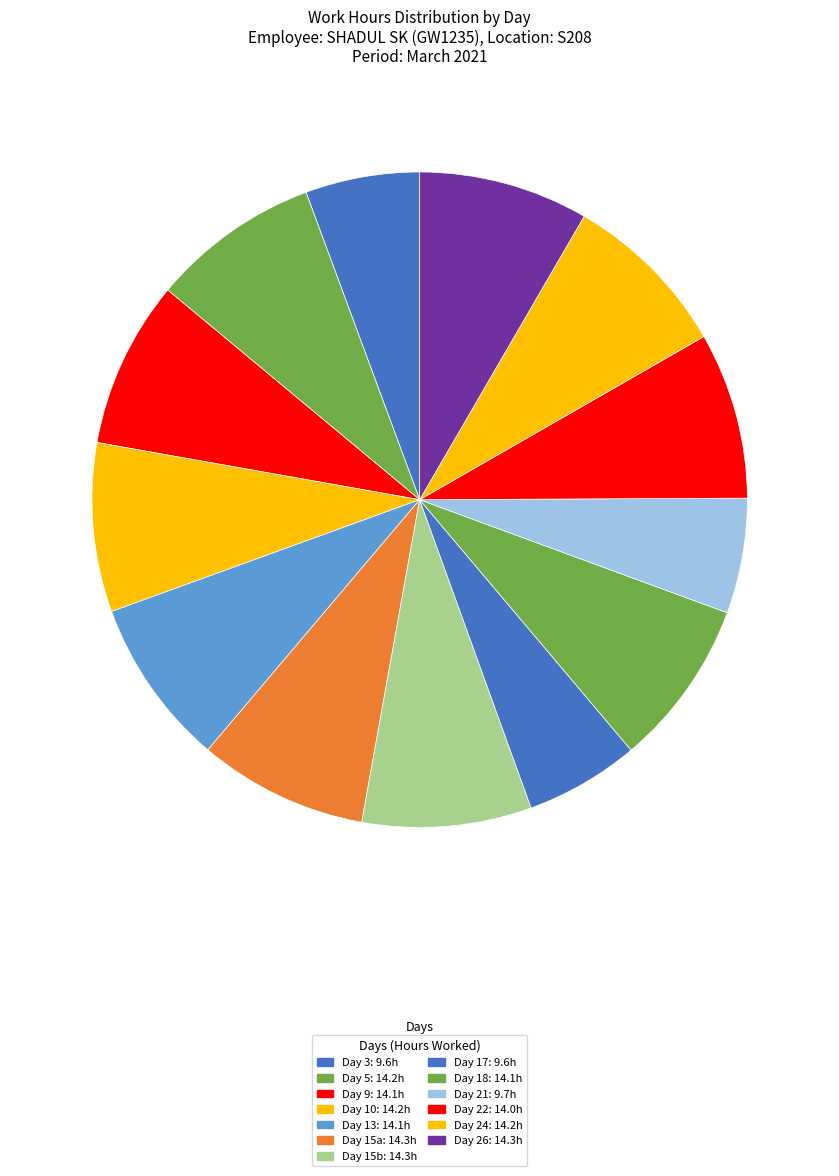

To the nearest percent, what is the average slice percentage?

8%